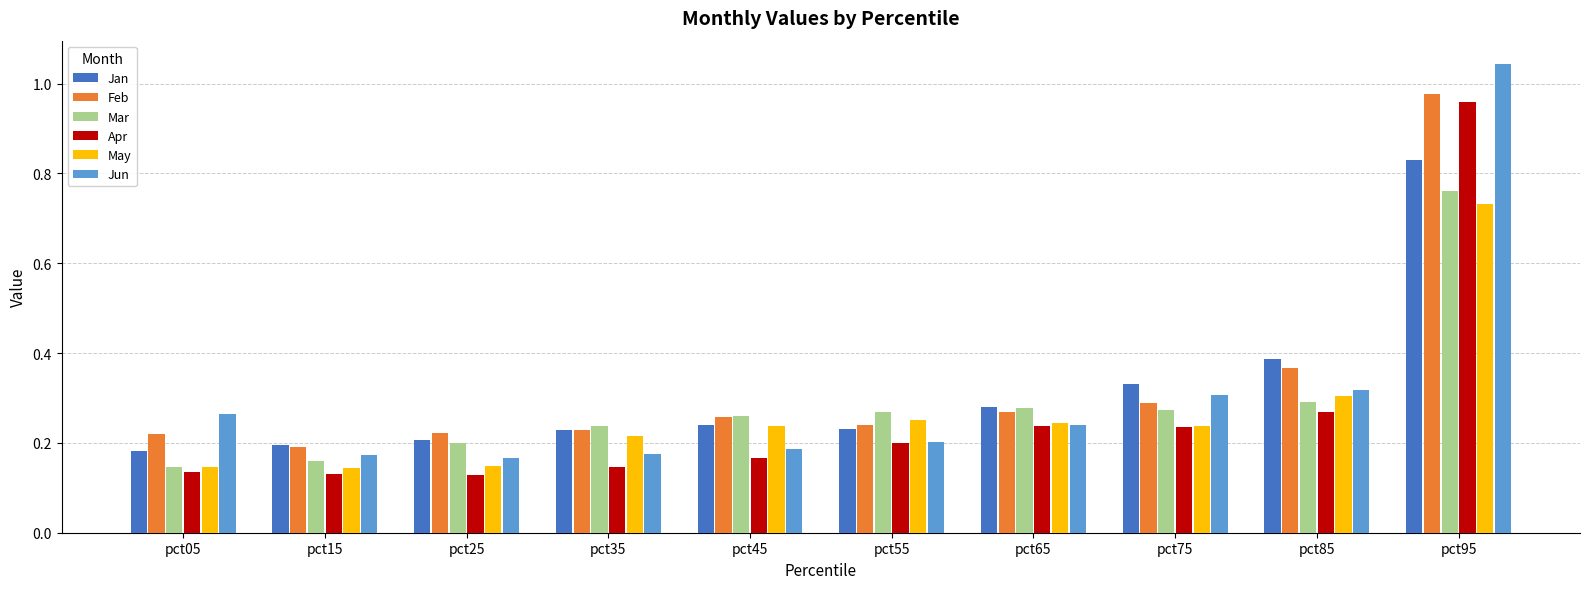

Does the chart contain any negative values?

No